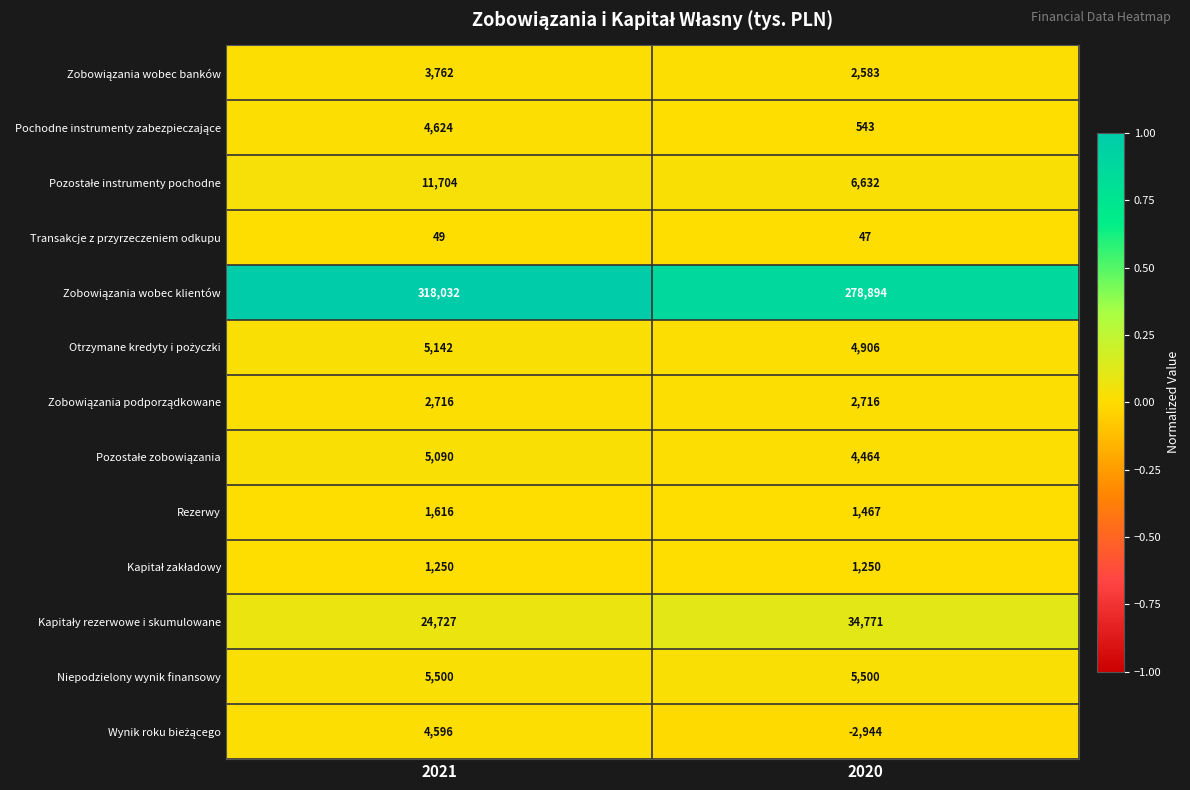

The value of Rezerwy at 2021 is 1616. True or false?

True